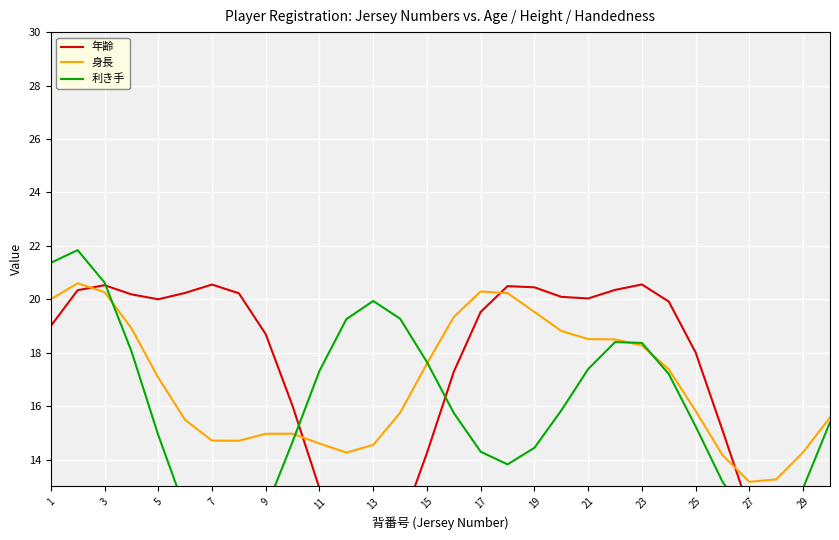

What are all the series names shown in the legend?

年齢, 身長, 利き手